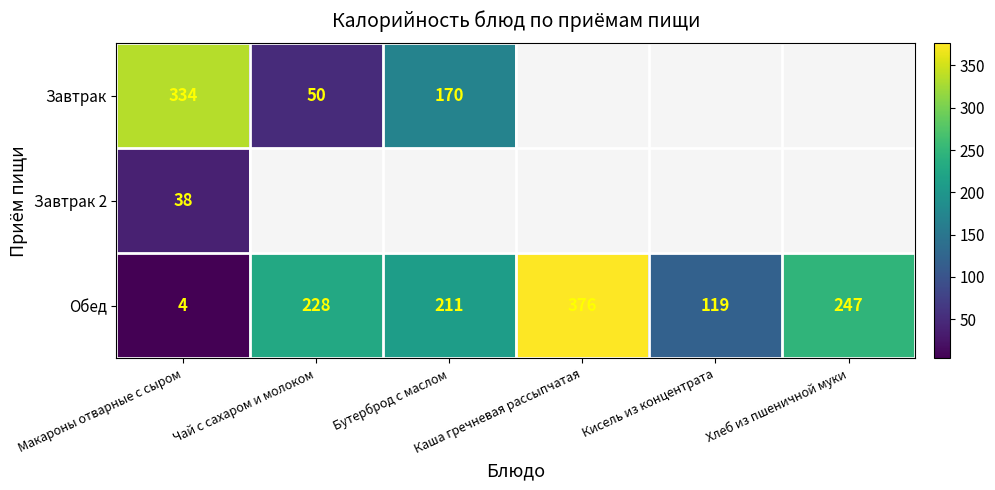

Count the number of data series in this chart.

3